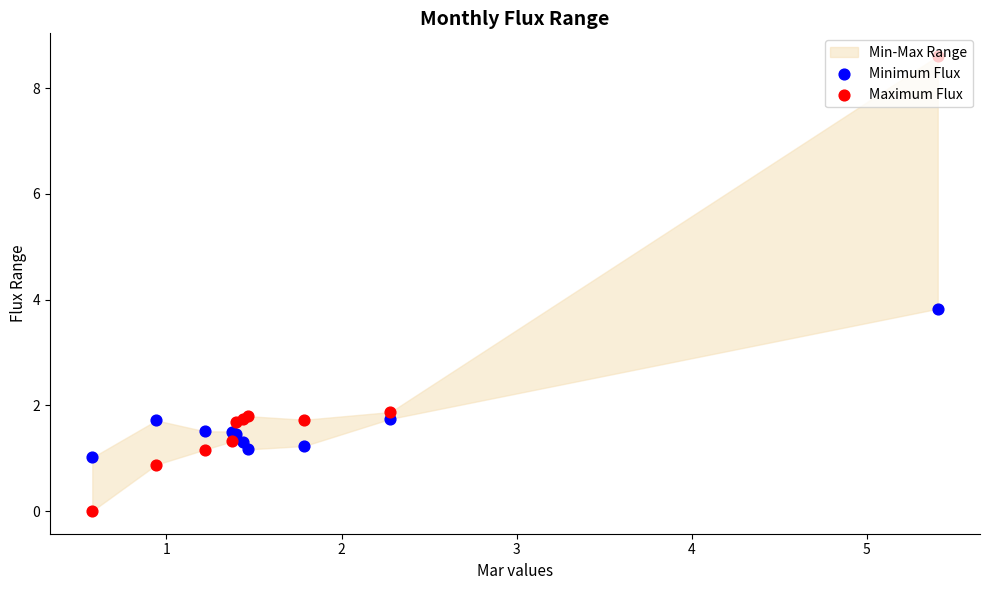

Which series has the largest total across all categories?

Maximum Flux